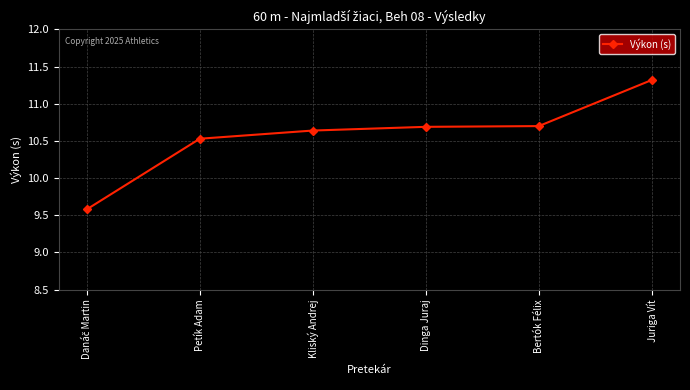

What is the value of the 2nd point from the left?

10.5